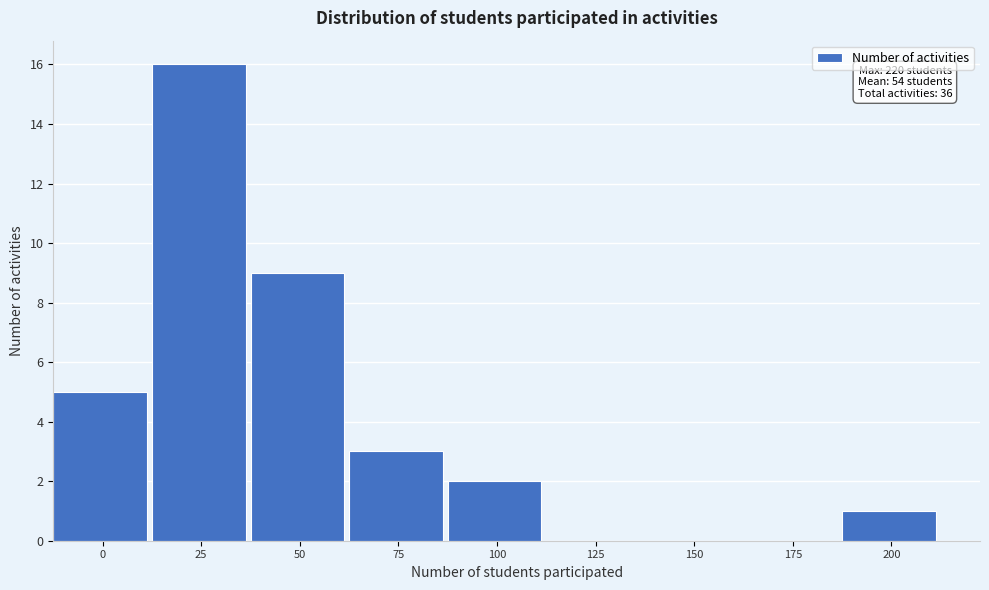

Reading left to right, list all the values displayed in this chart.

0=5	25=16	50=9	75=3	100=2	125=0	150=0	175=0	200=1